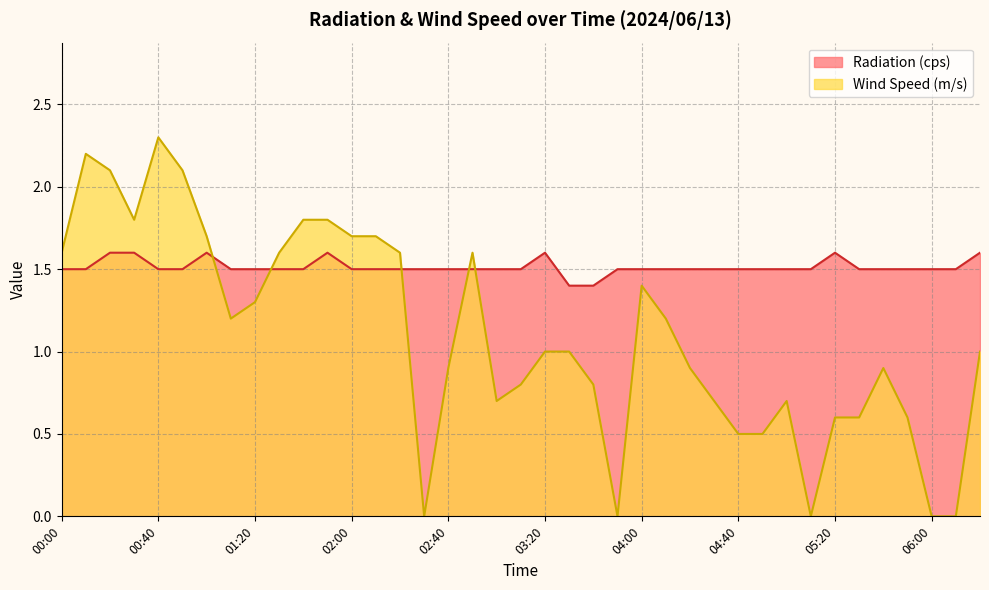

Where do Wind Speed (m/s) and Radiation (cps) first cross each other?

01:00 and 01:10